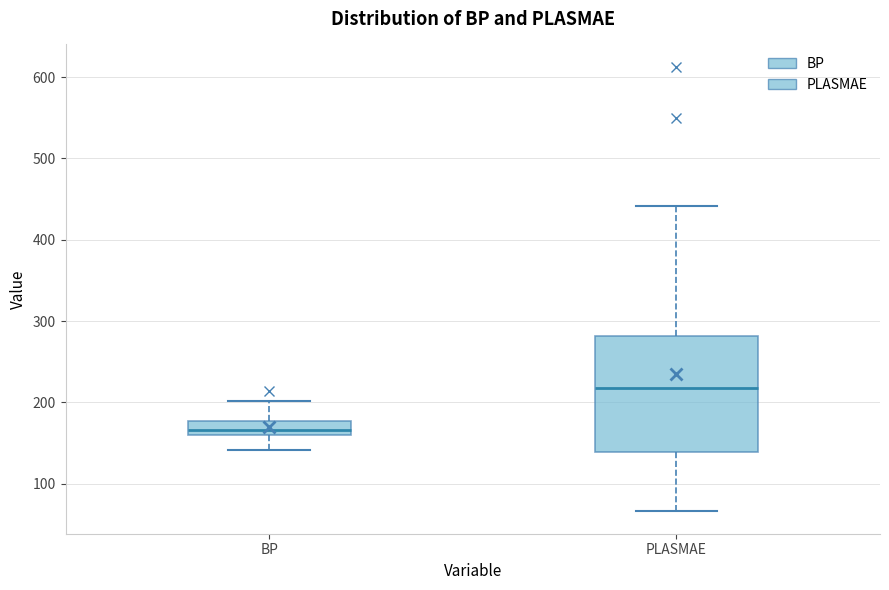

Reading left to right, transcribe this box plot: for each box, give where its median line is, the range the box spans, and where its two whiskers end, as read against the y-axis. The values are not printed on the chart, so give them approximately, as read against the axis.

BP: median 170, box 160 to 180, whiskers 140 to 200
PLASMAE: median 220, box 140 to 280, whiskers 70 to 440